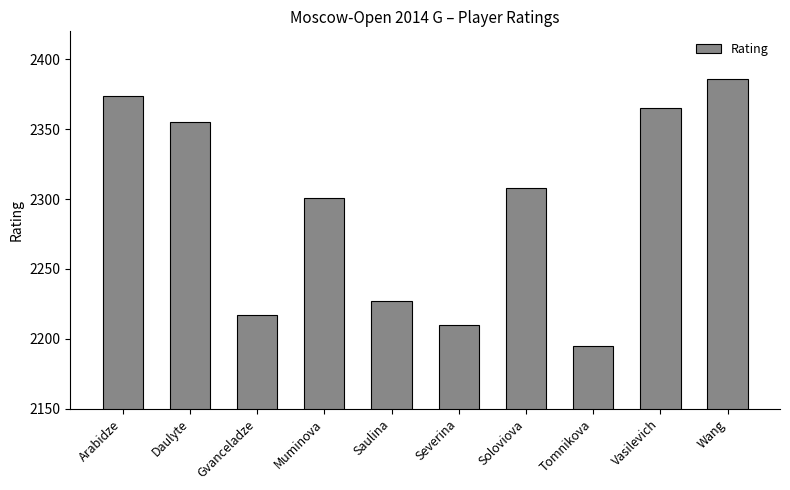

What is the approximate value at Saulina, to the nearest 5?

2225